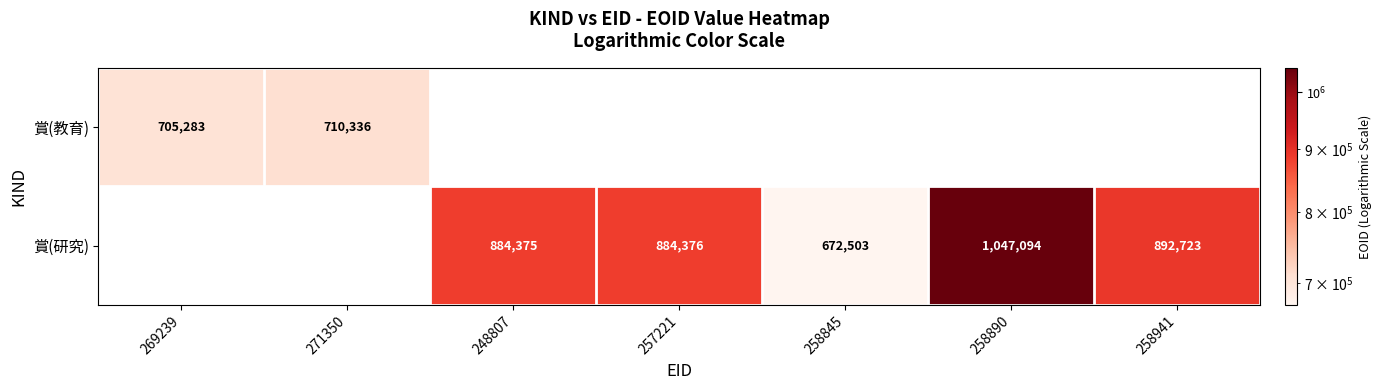

What is the difference between the 賞(研究) values at 258890 and 258845?

374591